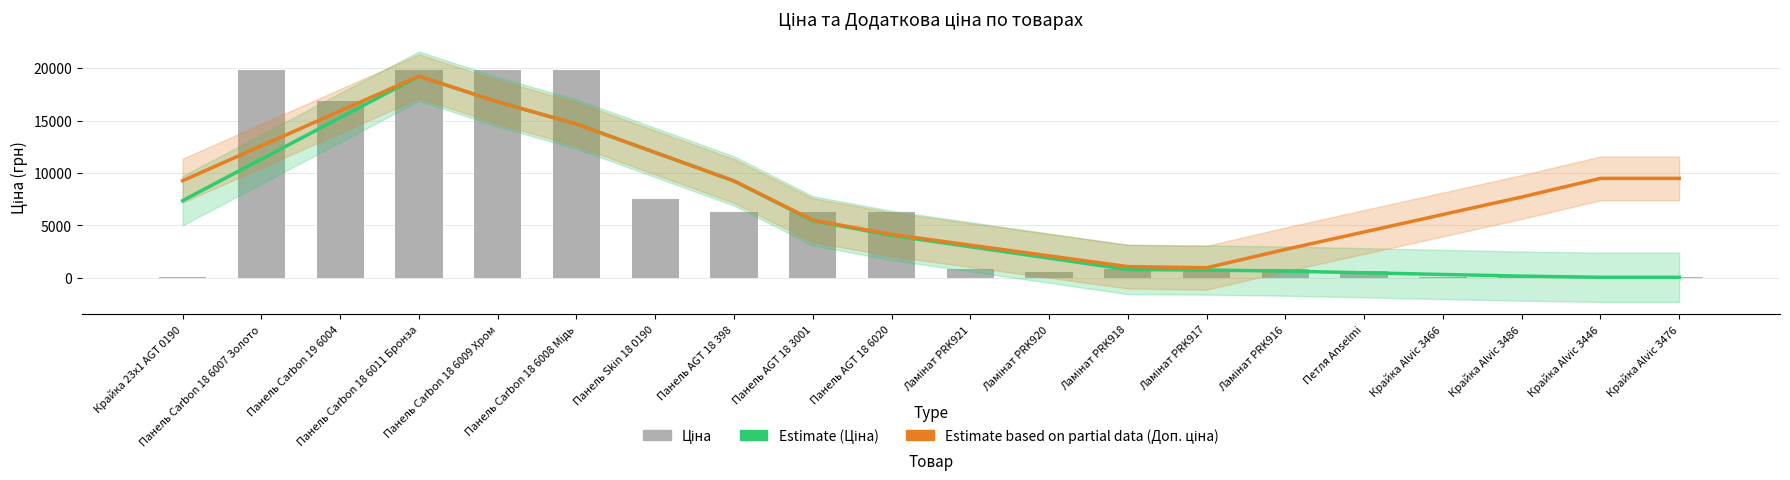

Rank the series by their maximum value, from lowest to highest.

Estimate (Ціна), Estimate based on partial data (Доп. ціна), Ціна